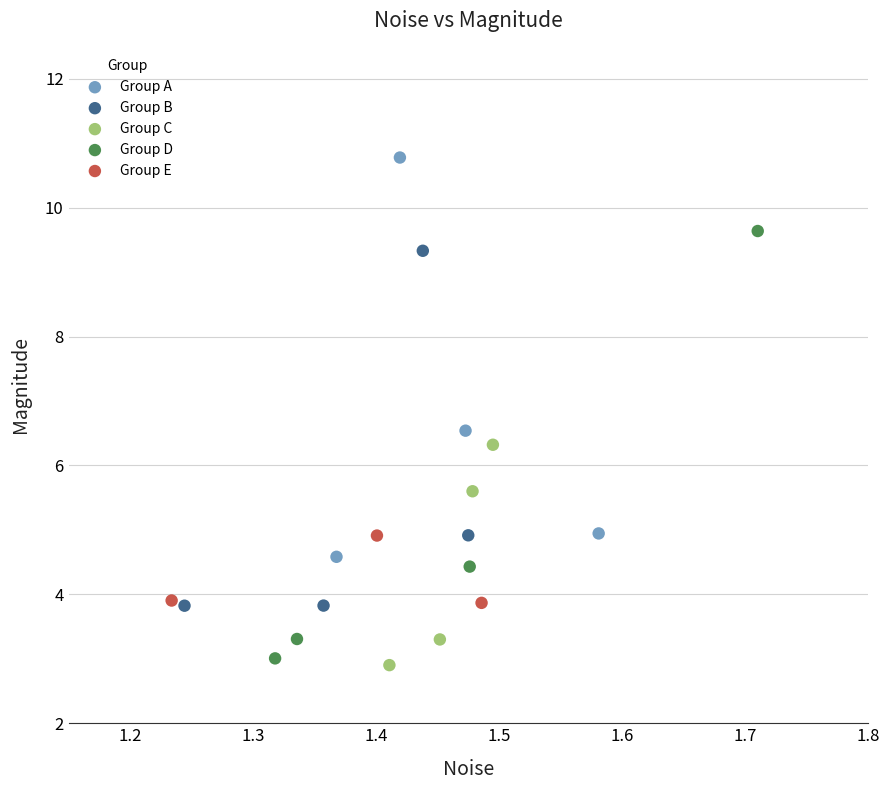

What are all the series names shown in the legend?

Group A, Group B, Group C, Group D, Group E